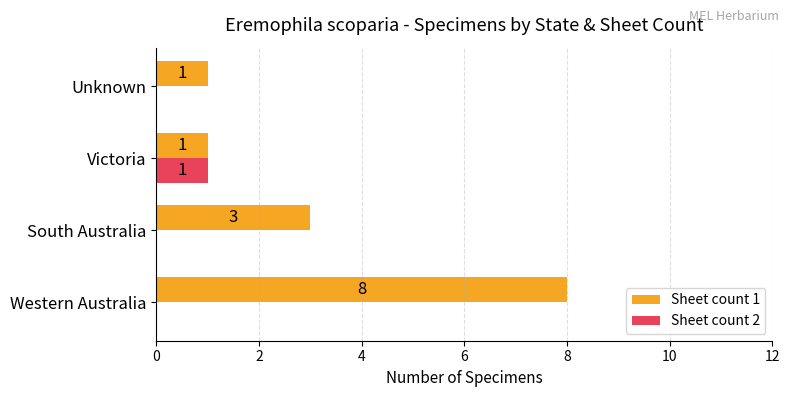

True or false: Sheet count 1 has a value of 0 at Unknown.

False